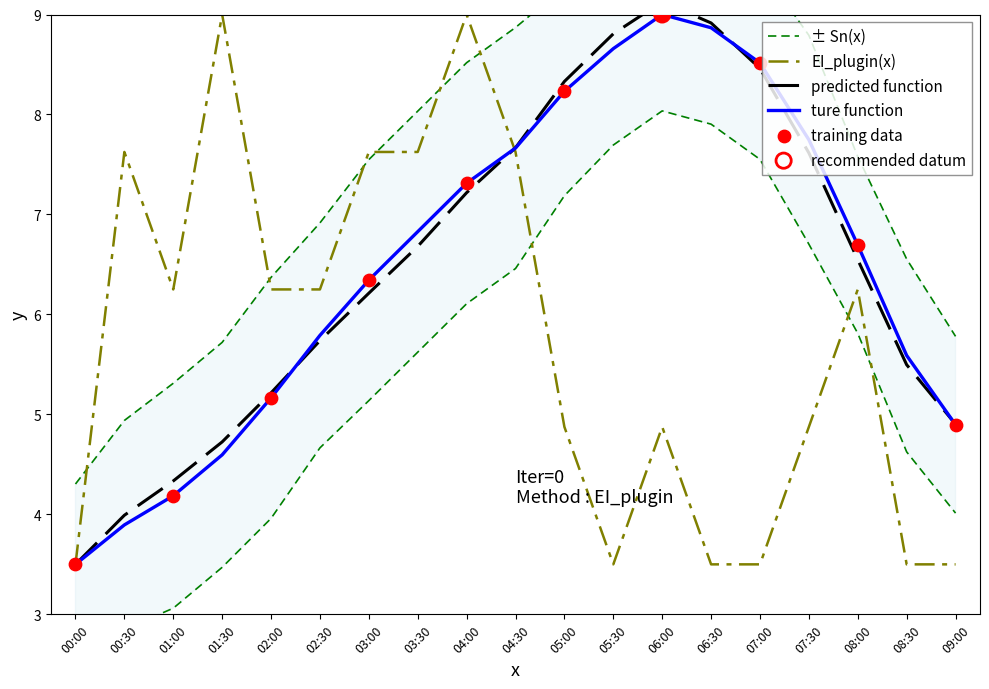

Which category has the highest value in the ture function series?

06:00